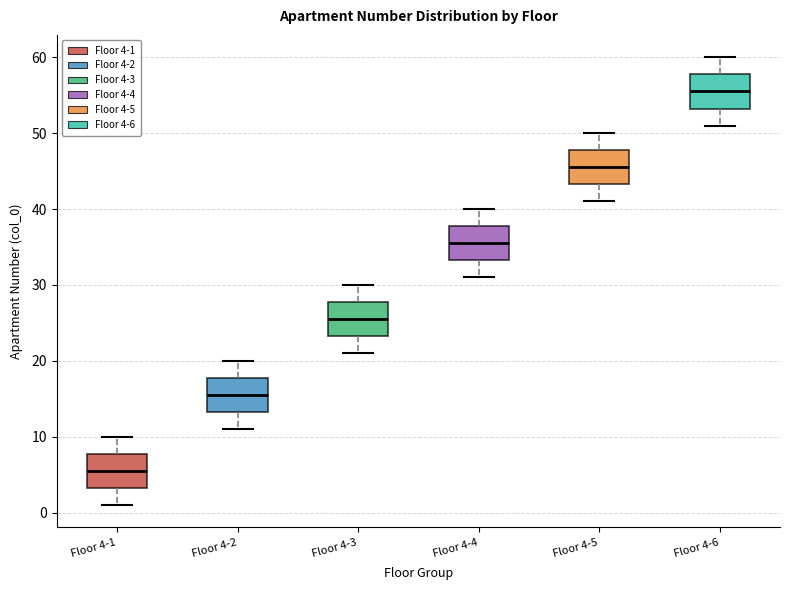

Where is the upper edge of the box for Floor 4-1 on the y-axis? The values are not printed on the chart, so give them approximately, as read against the axis.

8